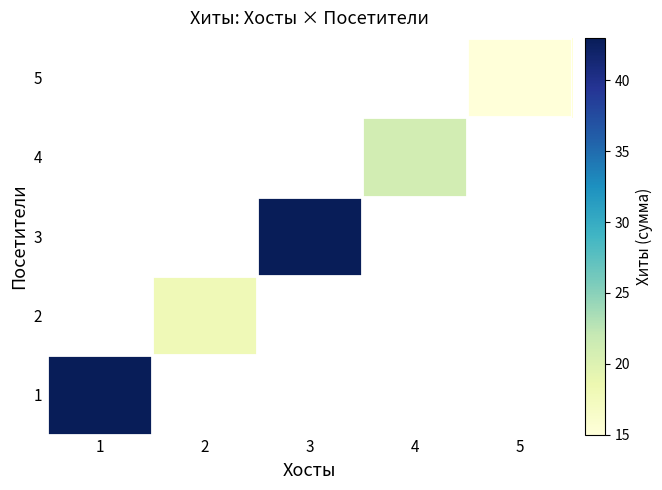

How many series are shown in this chart?

5